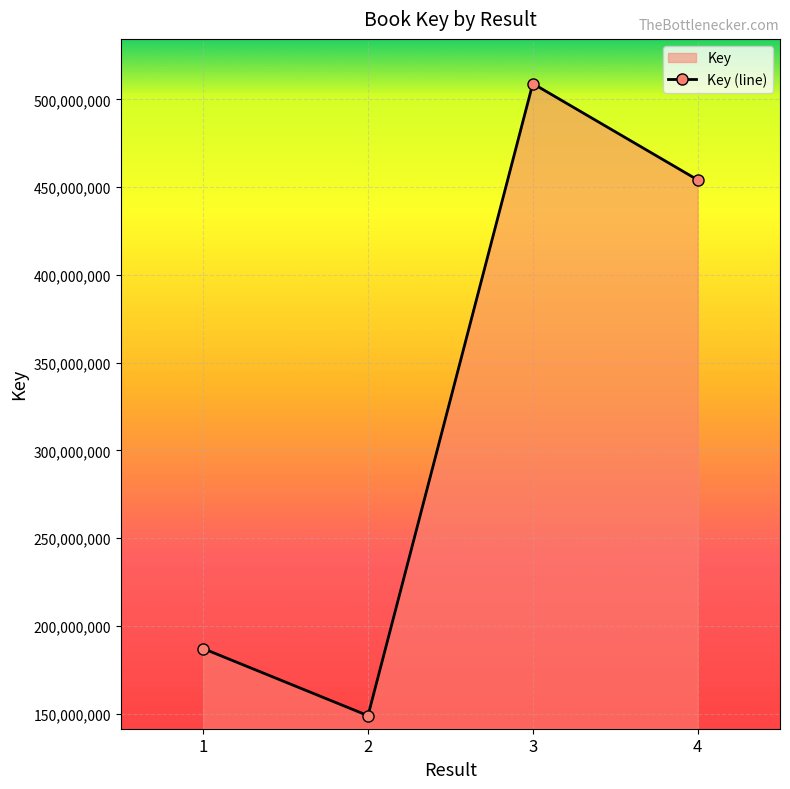

How many data points are less than 454173894?

2